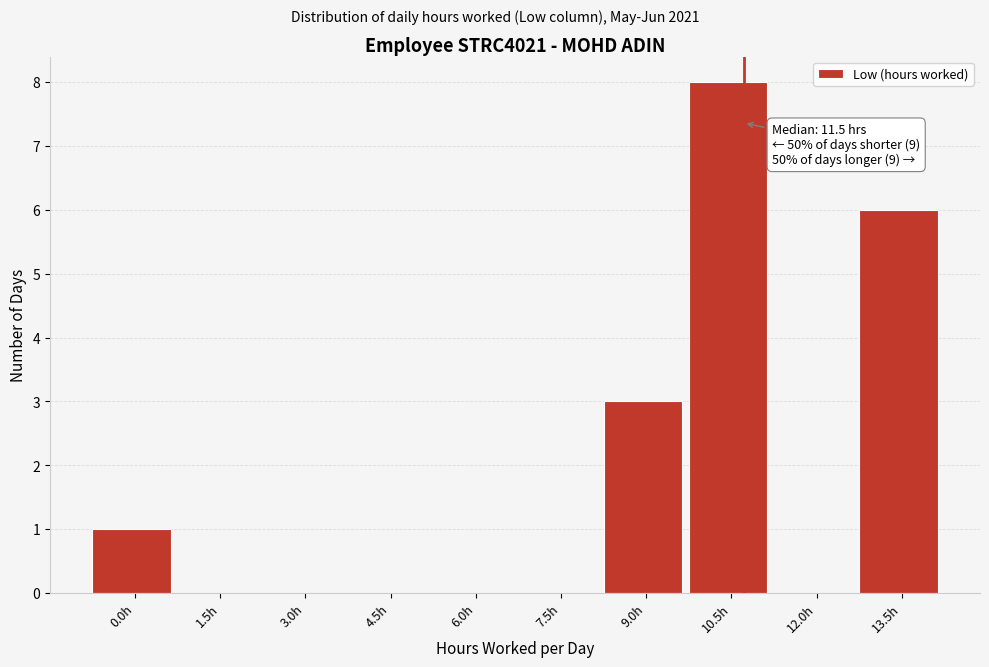

Reading right to left, transcribe all the data shown in this chart.

13.5h=6	12.0h=0	10.5h=8	9.0h=3	7.5h=0	6.0h=0	4.5h=0	3.0h=0	1.5h=0	0.0h=1